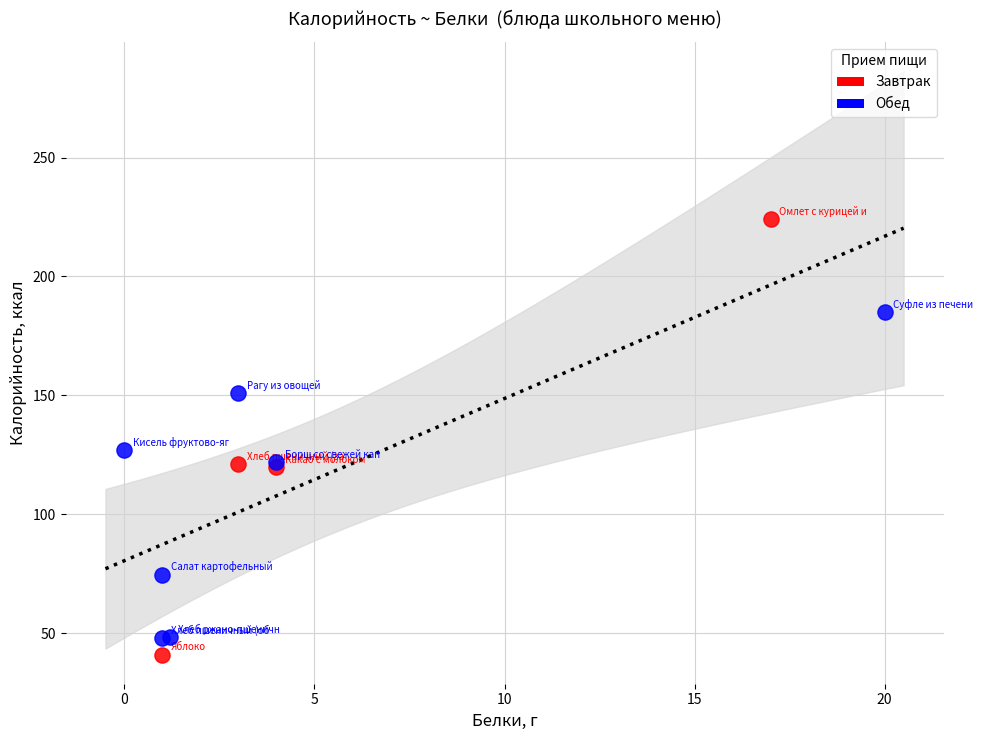

Which series has the largest Y range (max minus min)?

Завтрак